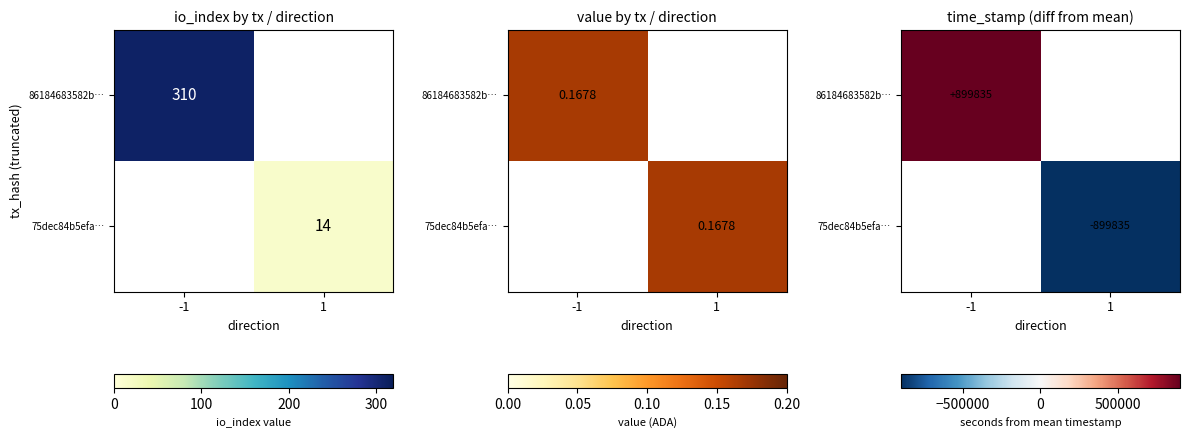

Rank the series at 1 from lowest to highest value.

86184683582b…, 75dec84b5efa…